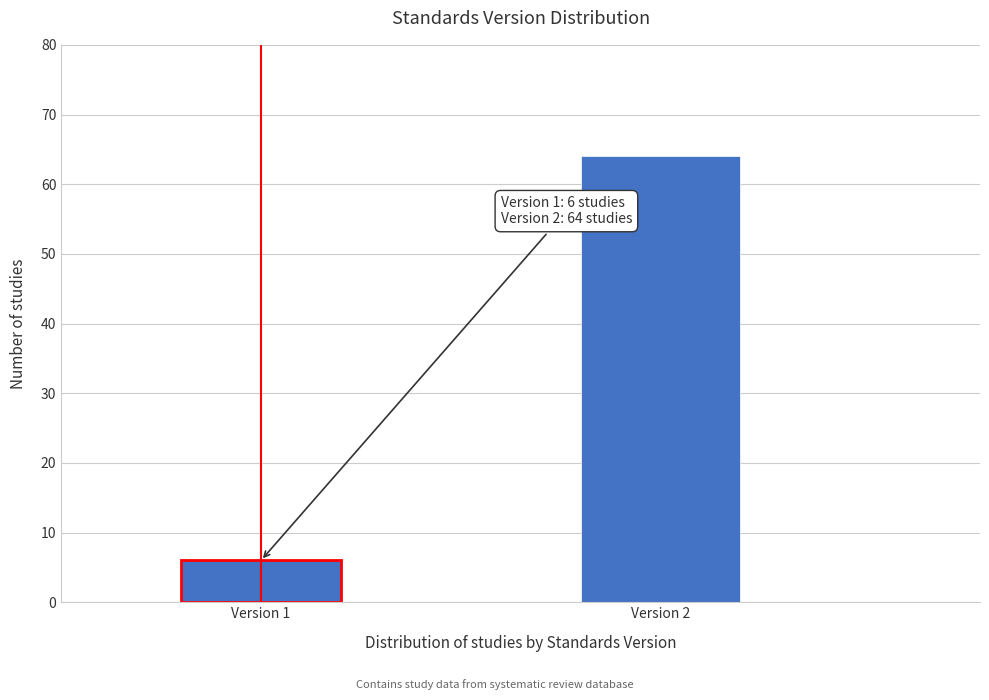

Reading right to left, what are all the values shown in this chart?

64	6